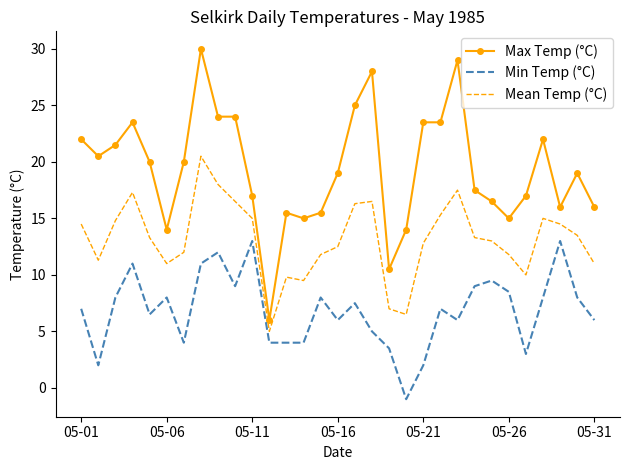

What is the greatest value displayed?

30.0